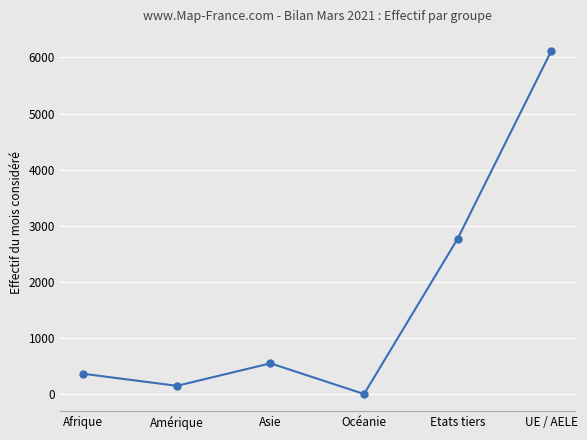

Which has a higher value, Etats tiers or Asie?

Etats tiers